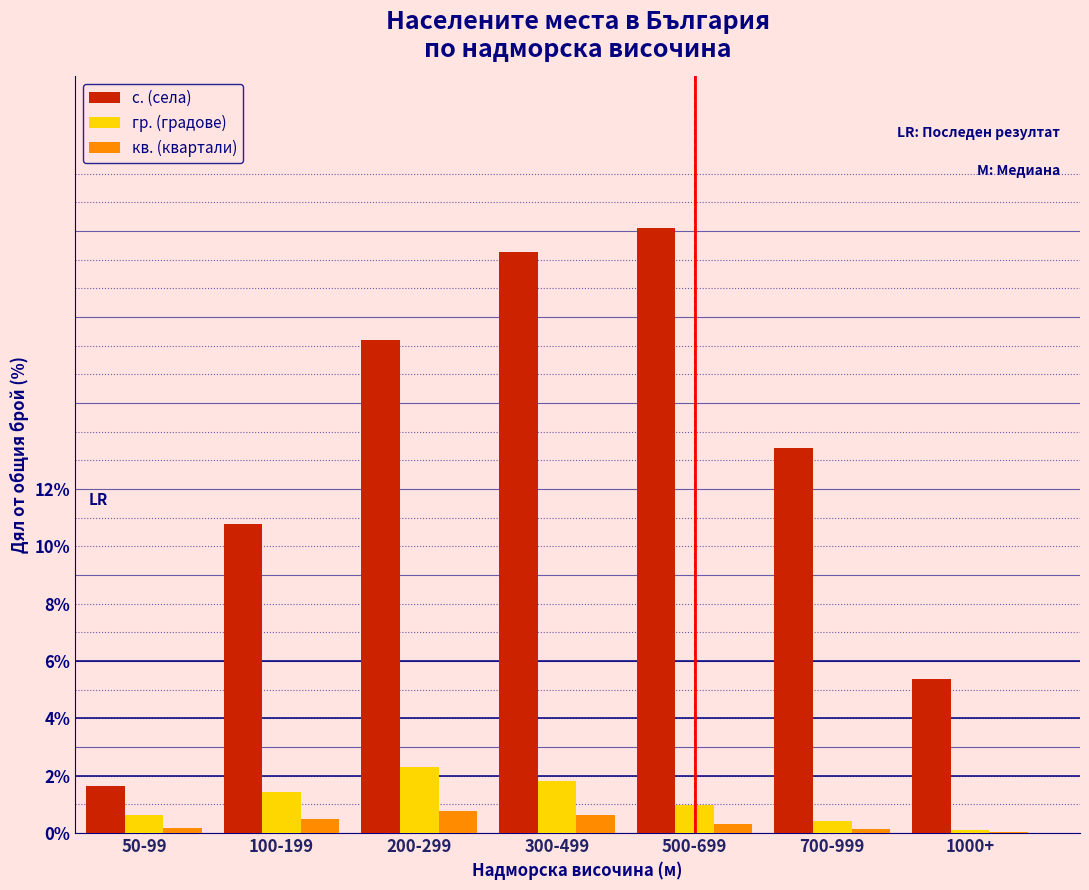

At which label does с. (села) first exceed 13?

200-299